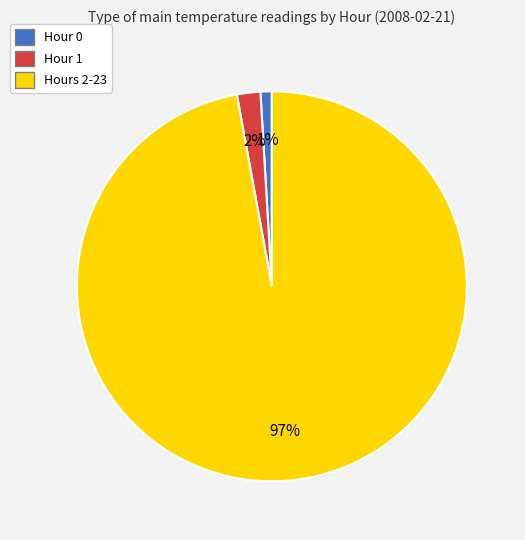

What percentage is the Hour 1 slice, to the nearest percent?

2%